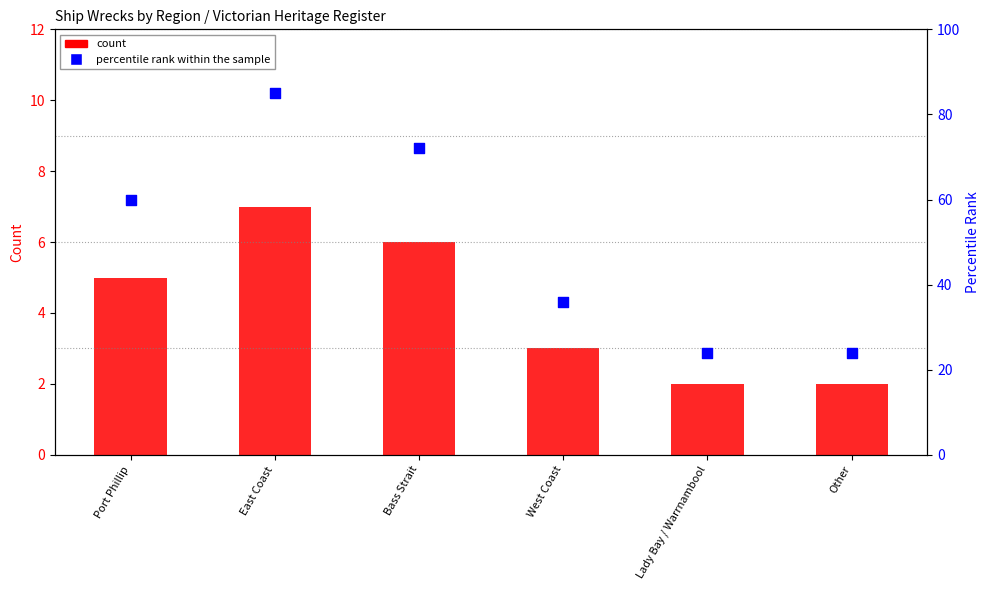

Which series contains the highest Y value?

percentile rank within the sample